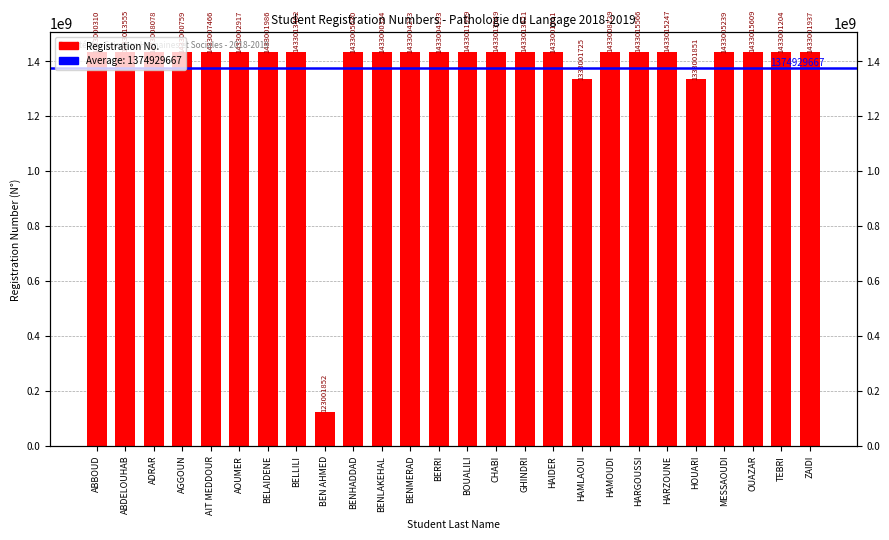

Rank the categories by value from lowest to highest.

BEN AHMED, HAMLAOUI, HOUARI, ABBOUD, BENLAKEHAL, AGGOUN, TEBRI, HAIDER, ZAIDI, BELAIDENE, AOUMER, BERRI, BENMERAD, BENHADDAD, MESSAOUDI, AIT MEDDOUR, ADRAR, HAMOUDI, BOUALILI, BELLILI, CHABI, ABDELOUHAB, GHINDRI, HARZOUNE, HARGOUSSI, OUAZAR